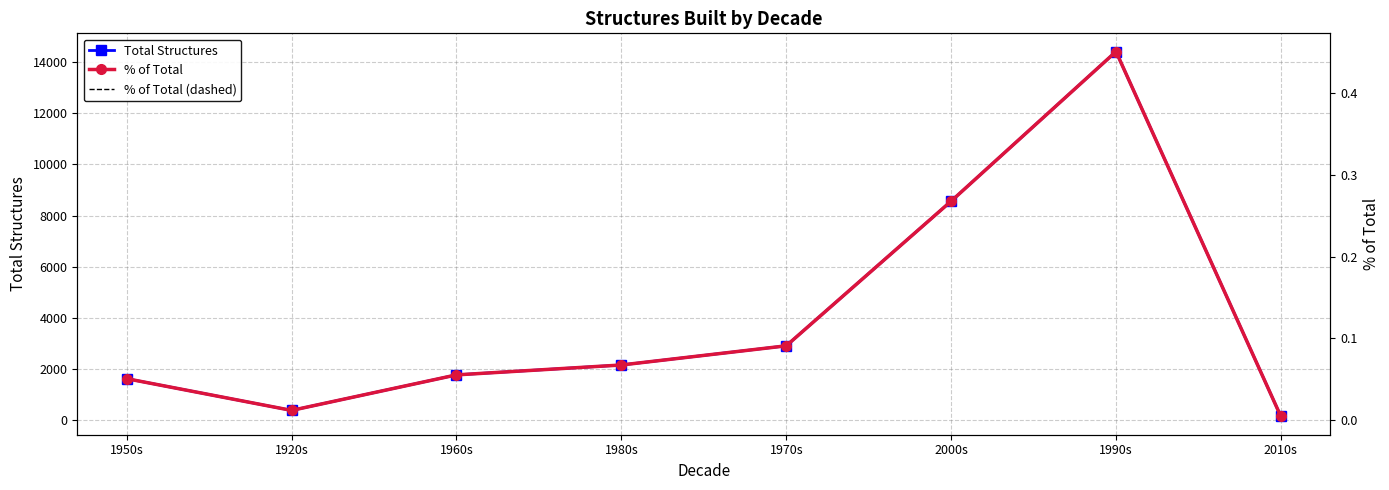

At which label is Total Structures closest to 7282?

2000s